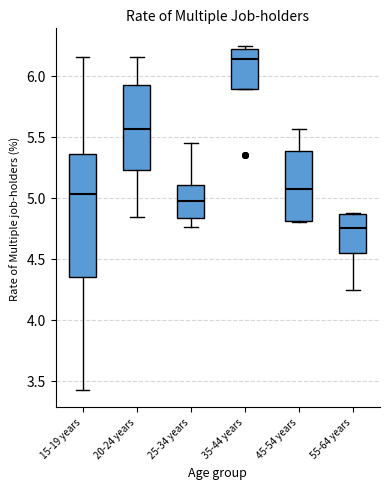

Comparing the boxes themselves (not the whiskers), which one is the tallest?

15-19 years